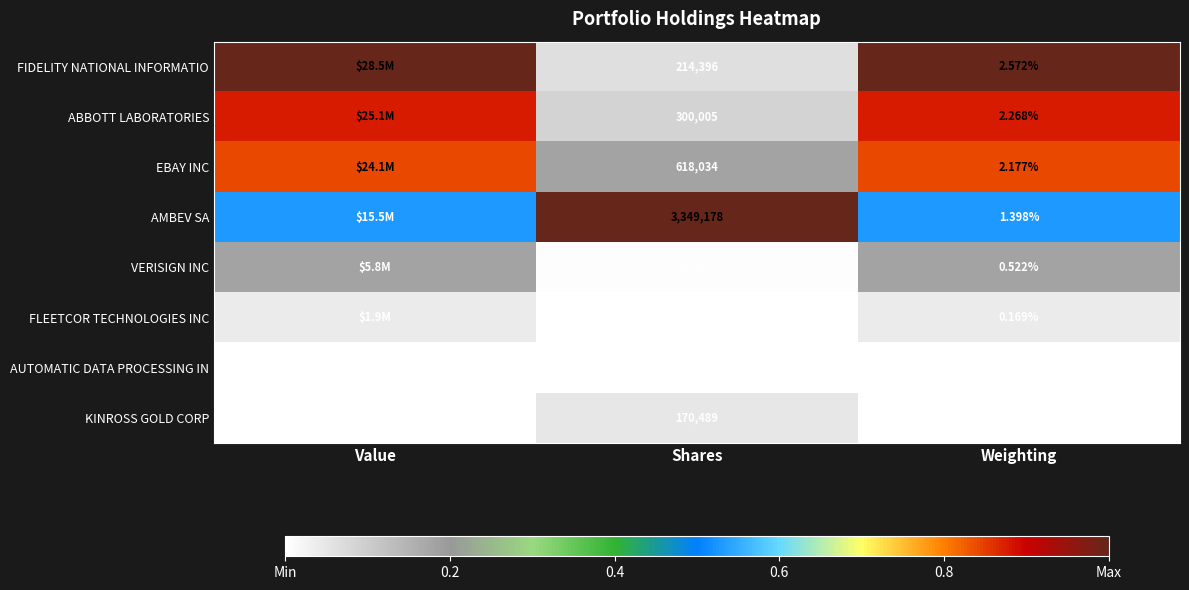

Between Shares and Value, which is larger?

Value